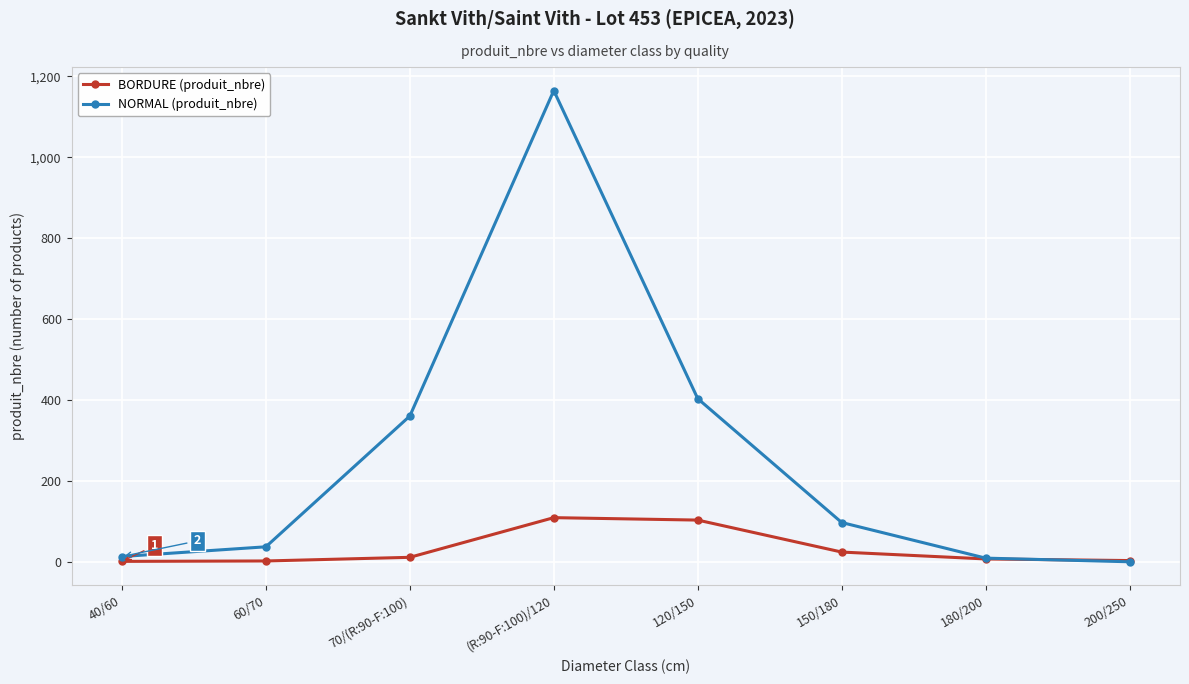

Which series has the largest total across all categories?

NORMAL (produit_nbre)